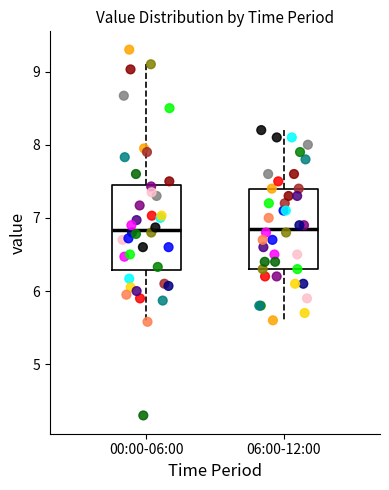

Reading left to right, read every box against the y-axis: the position of its median line, the range the box covers, and the ends of its whiskers. The values are not printed on the chart, so give them approximately, as read against the axis.

00:00-06:00: median 6.8, box 6.3 to 7.4, whiskers 5.6 to 9.1
06:00-12:00: median 6.9, box 6.3 to 7.4, whiskers 5.6 to 8.2